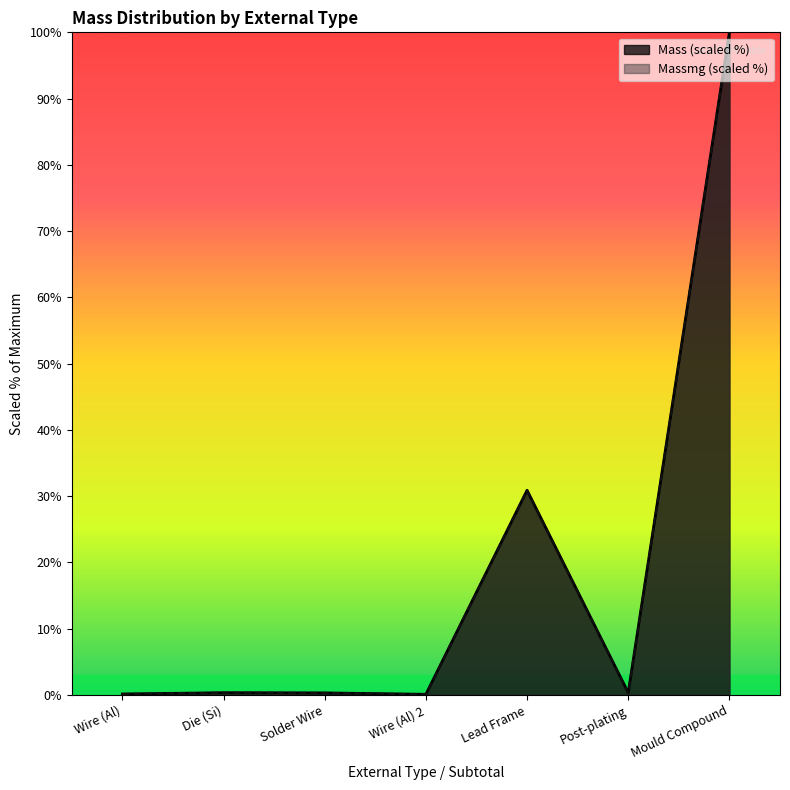

True or false: Mass and Massmg cross at least once.

True